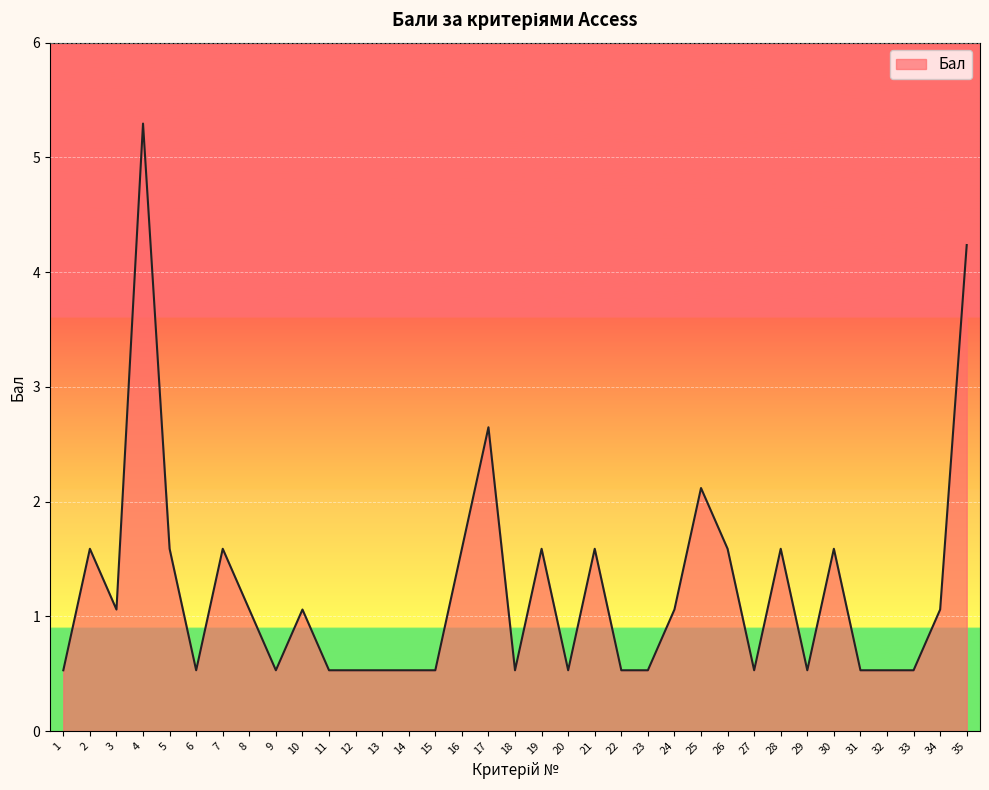

What is the average value?

1.2